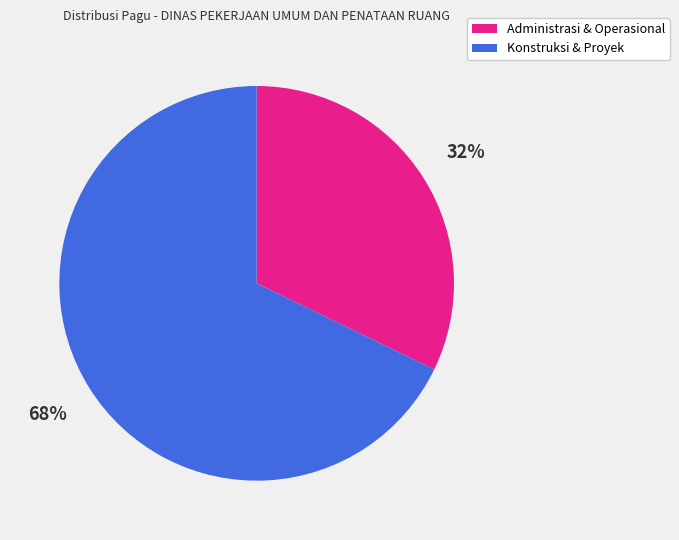

Between Administrasi & Operasional and Konstruksi & Proyek, which is larger?

Konstruksi & Proyek